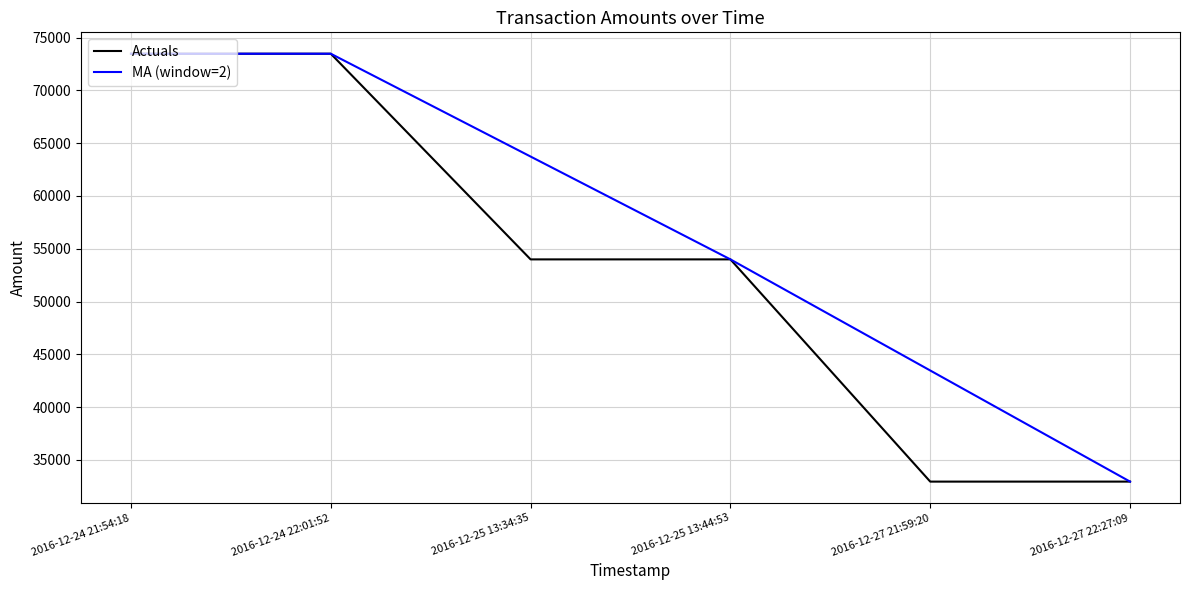

Which category has the lowest value in the MA (window=2) series?

2016-12-27 22:27:09